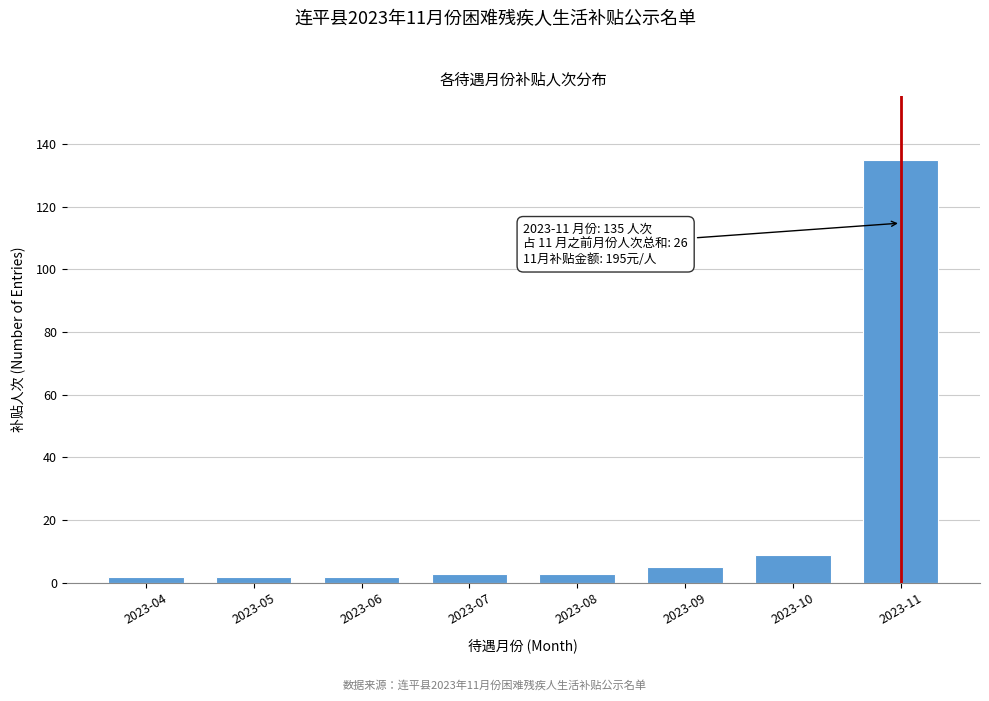

Reading left to right, list all the values displayed in this chart.

2023-04=2	2023-05=2	2023-06=2	2023-07=3	2023-08=3	2023-09=5	2023-10=9	2023-11=135